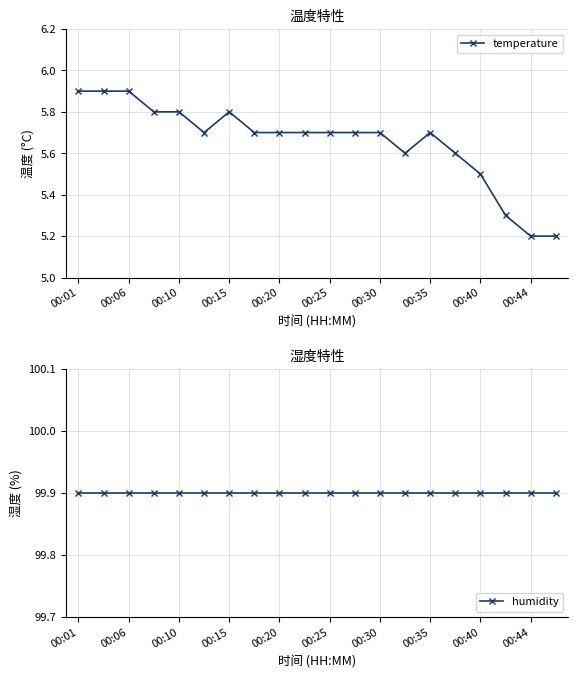

What is the average value of the temperature series?

5.7